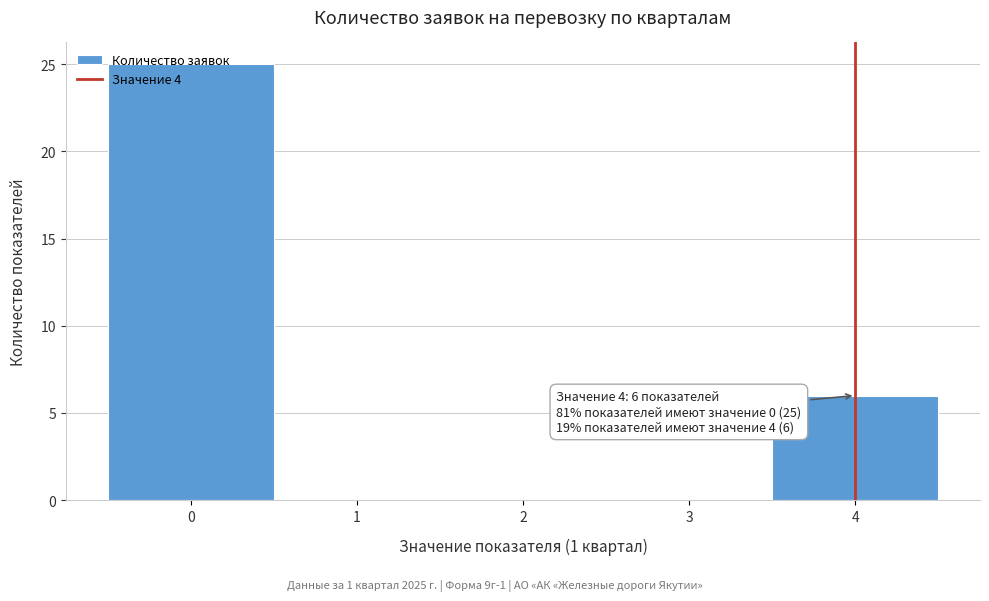

Over which range of the x-axis is the bar tallest?

-0.5 to 0.5